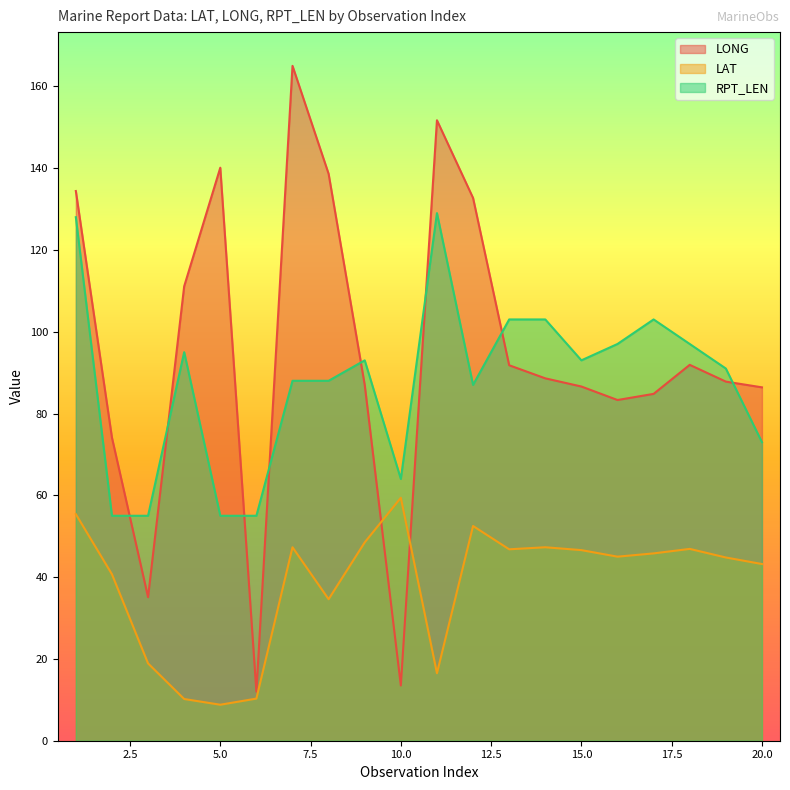

How many times do LONG and LAT cross each other?

2